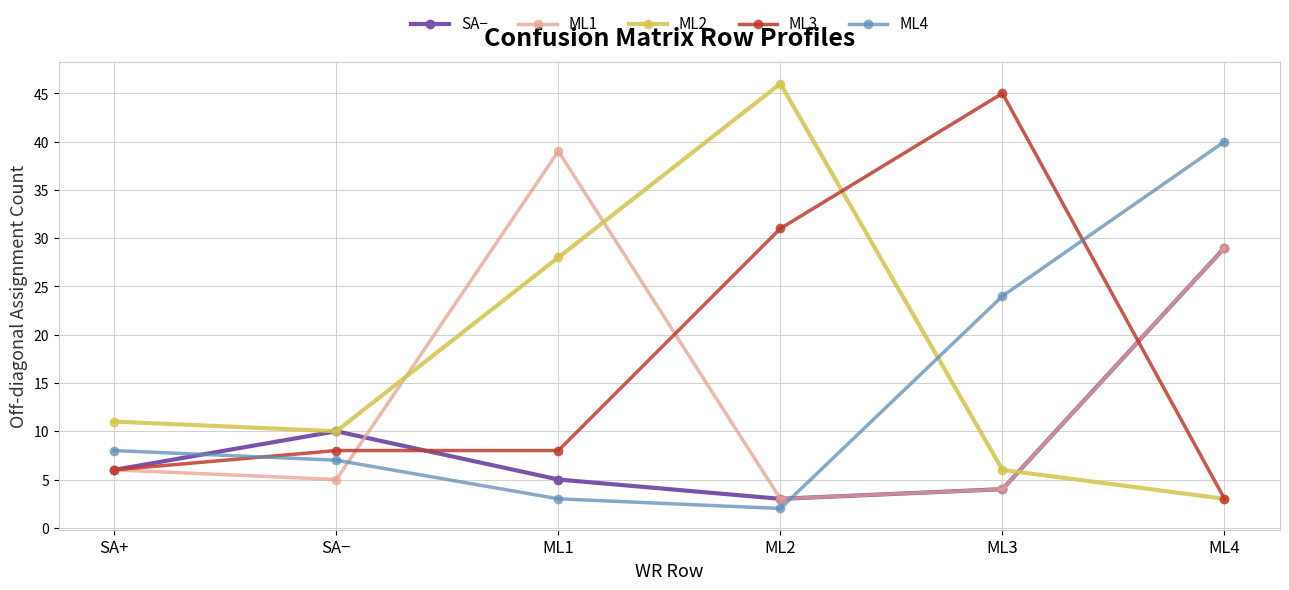

Which category has the lowest value in the ML3 series?

ML4